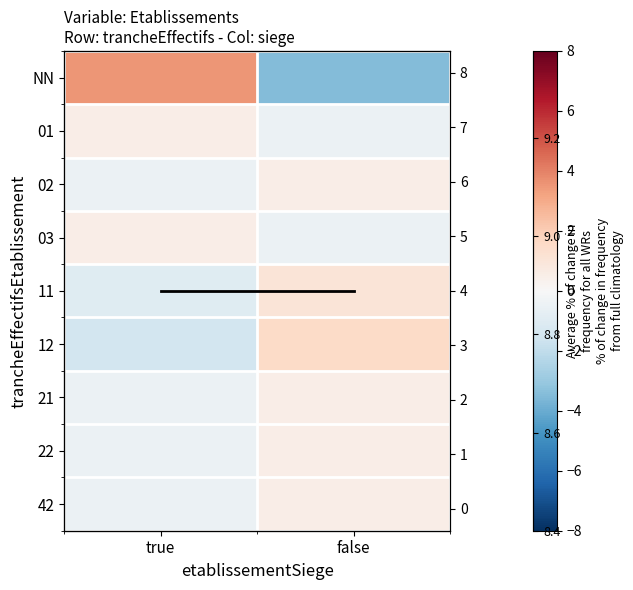

How many values in 11 are below zero?

1